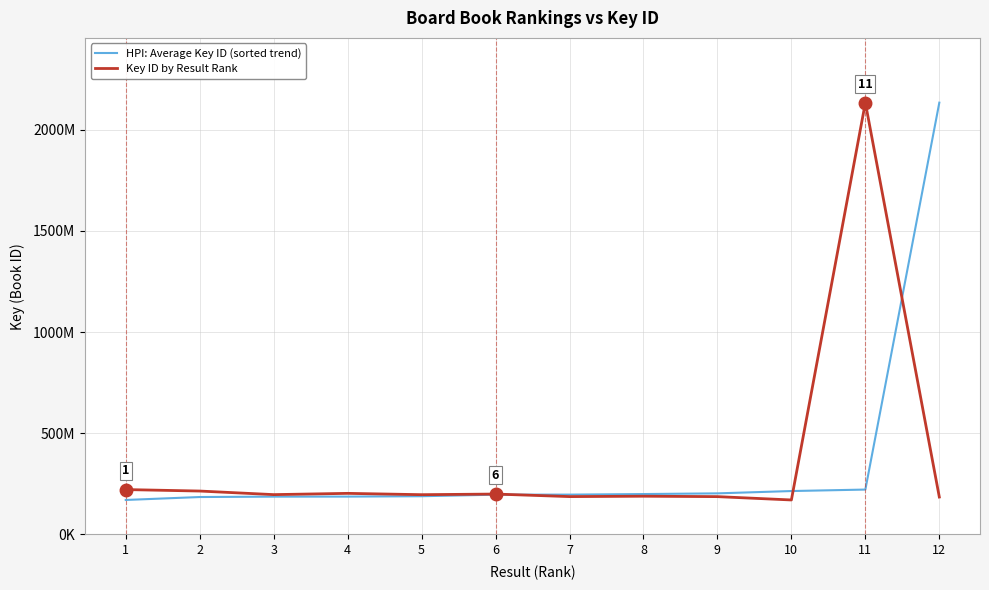

True or false: HPI: Average Key ID (sorted trend) and Key ID by Result Rank intersect in this chart.

True